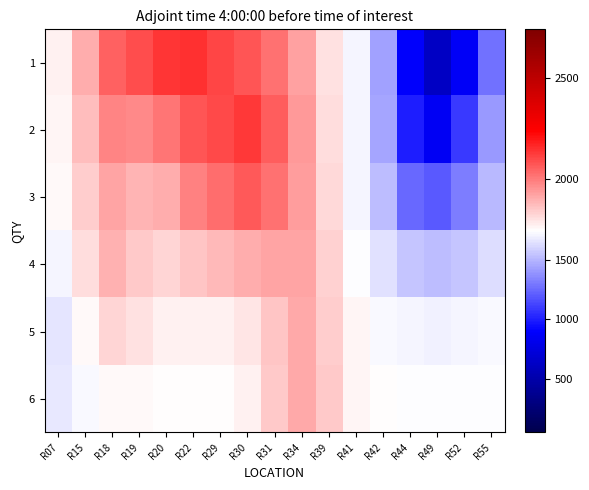

Rank the series at R52 from lowest to highest value.

1, 2, 3, 4, 5, 6